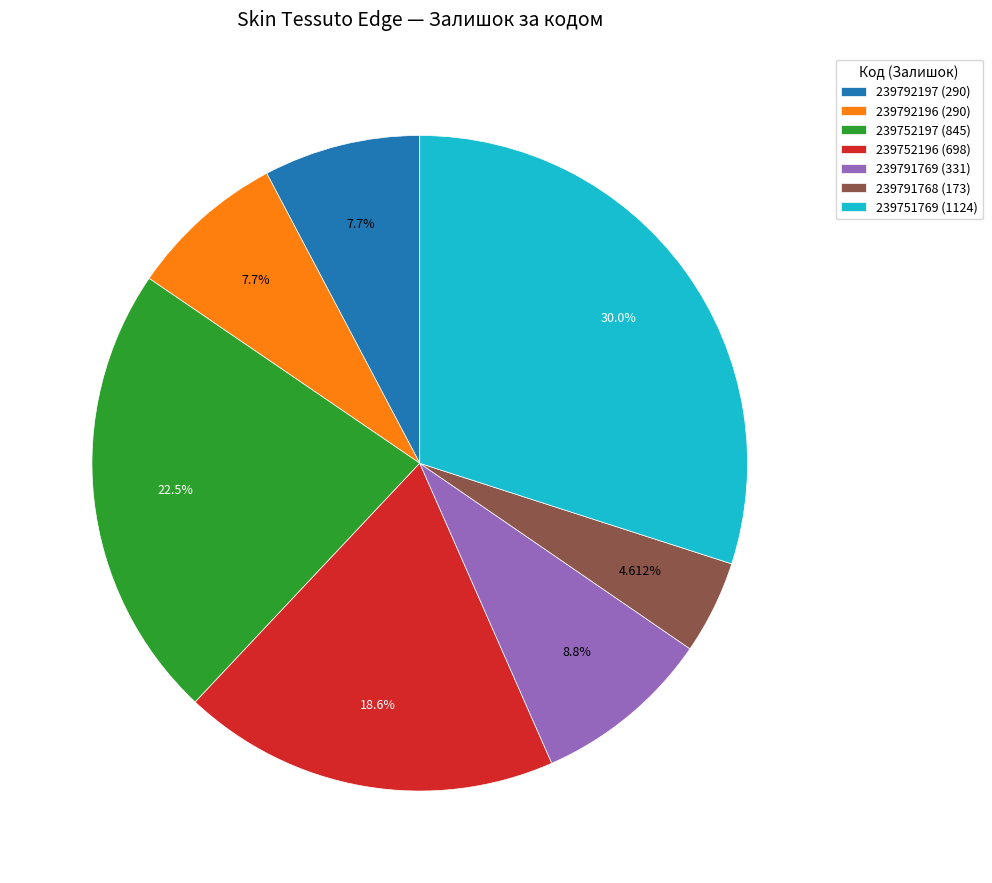

Is the sum of 239752196 and 239752197 greater than half?

No